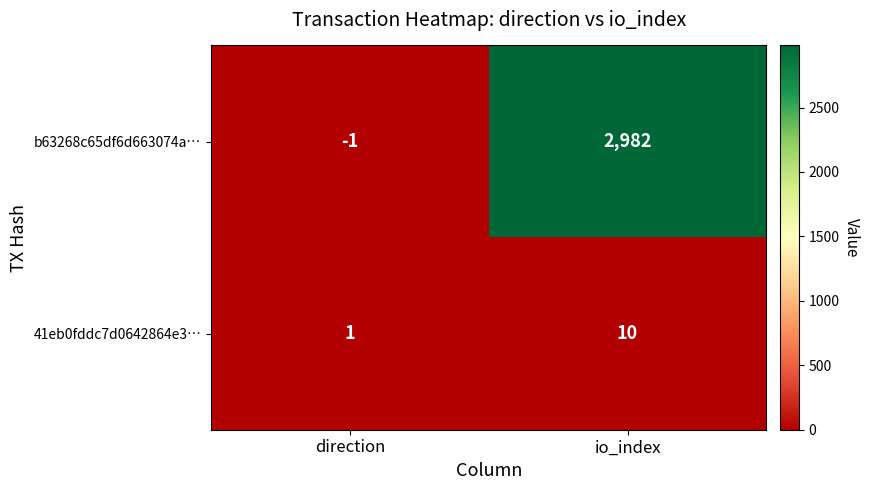

Which series has the widest spread of values?

b63268c65df6d663074a…